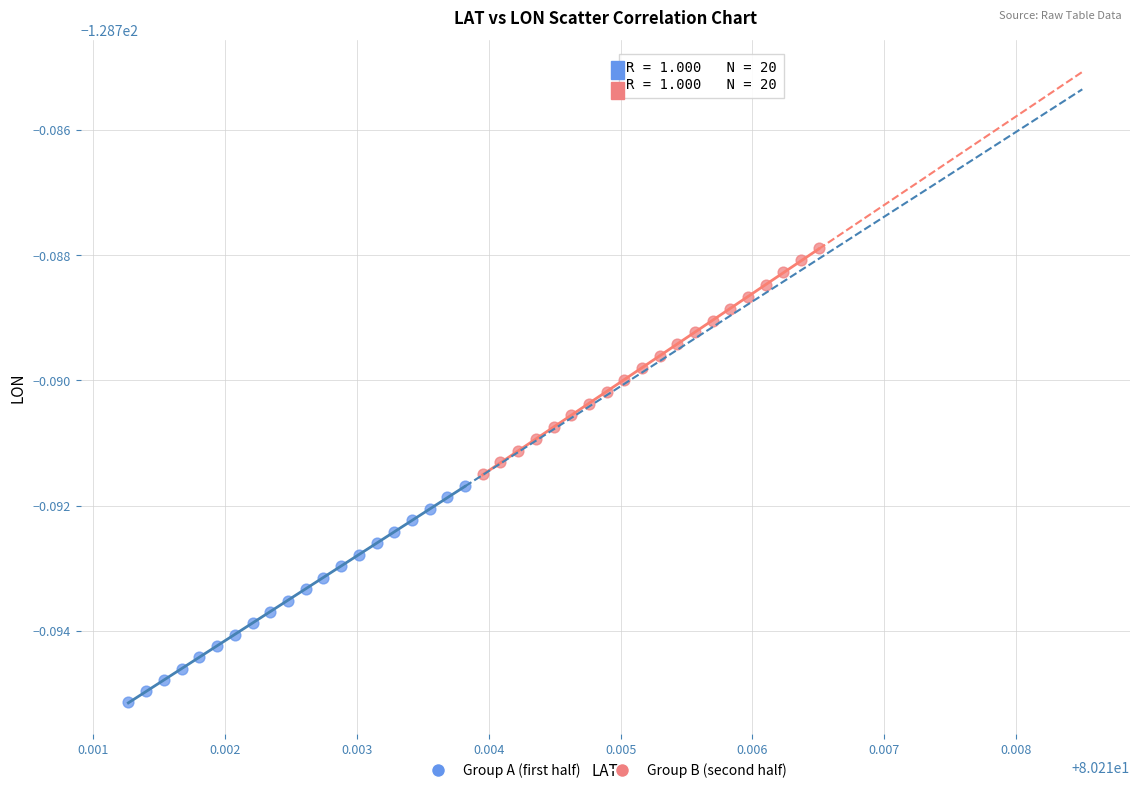

Which series reaches the maximum Y coordinate?

Group B (second half)